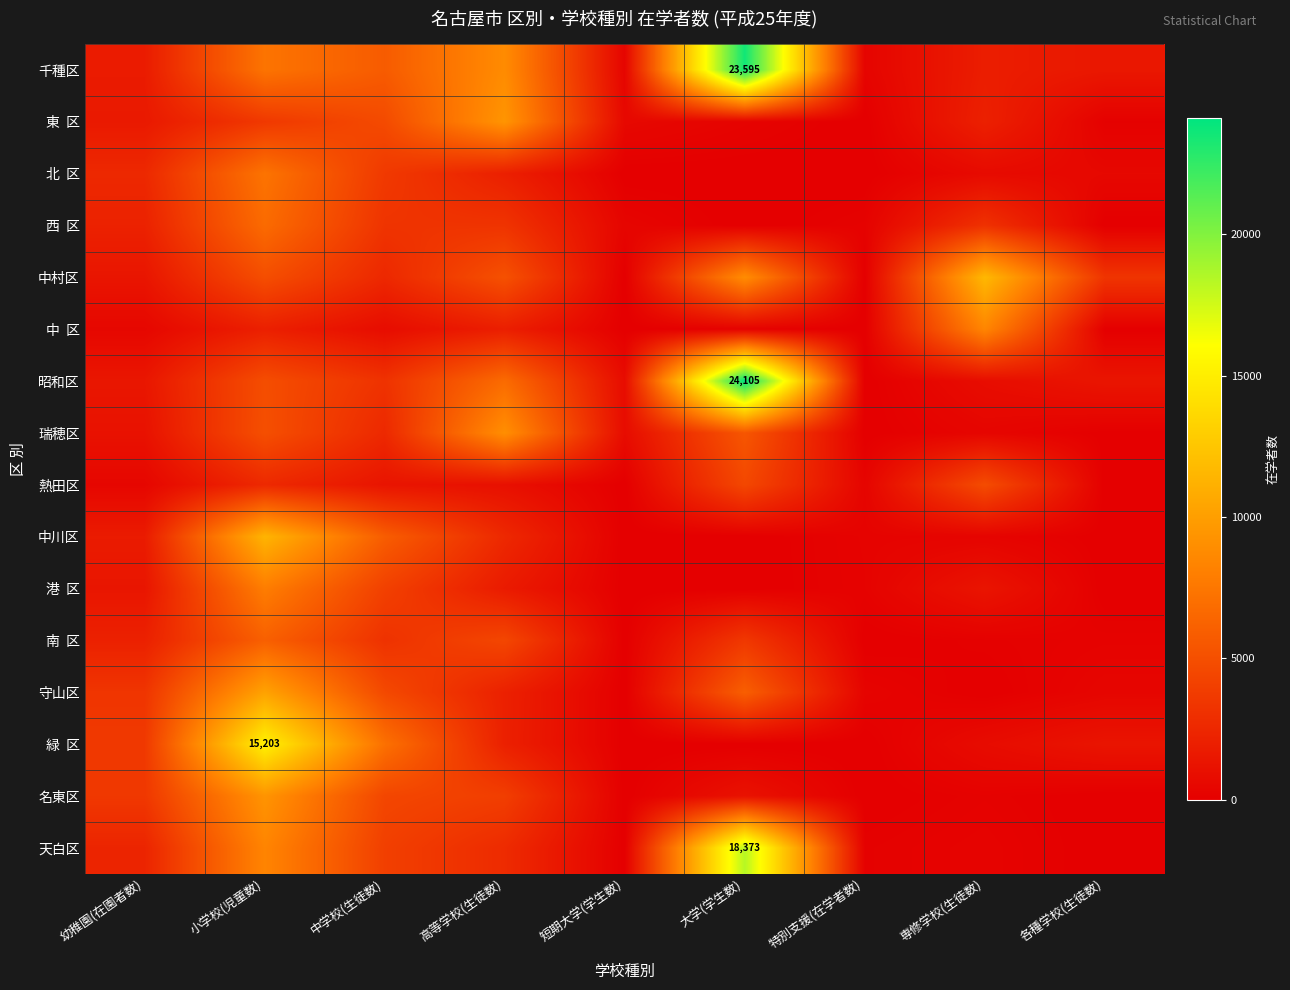

List the labels in order of 中 区 value, largest first.

専修学校(生徒数), 小学校(児童数), 高等学校(生徒数), 中学校(生徒数), 幼稚園(在園者数), 大学(学生数), 各種学校(生徒数), 短期大学(学生数), 特別支援(在学者数)